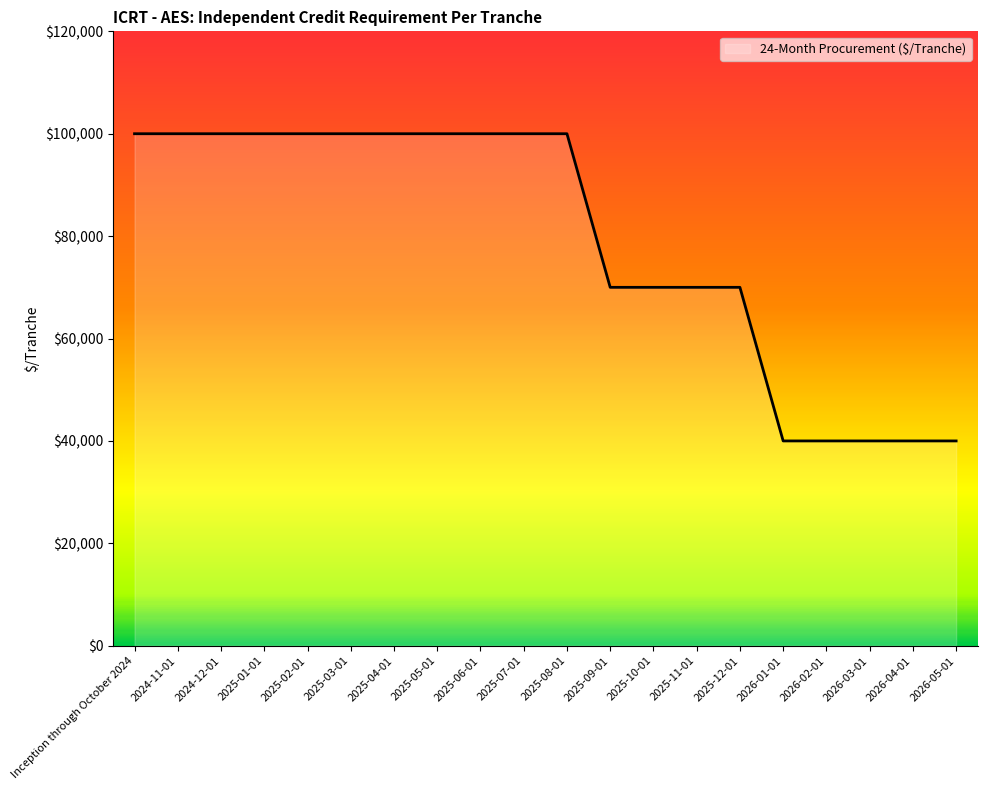

What is the minimum value shown in the chart?

40000